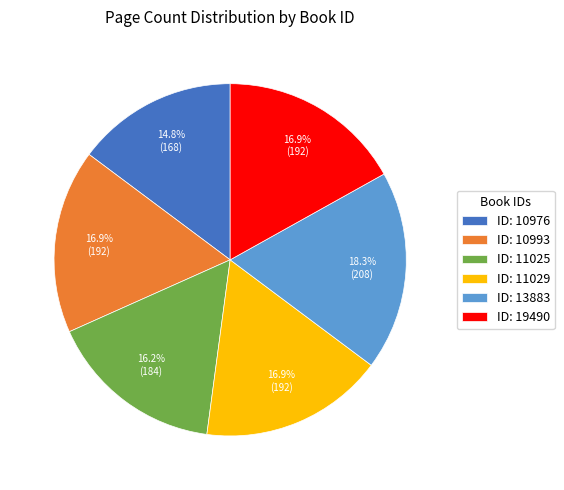

To the nearest percent, what is the average slice percentage?

17%